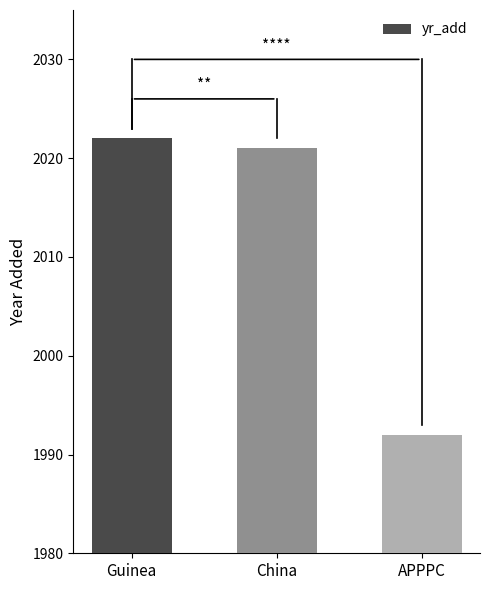

Are the bars grouped side by side (vs. stacked)?

No